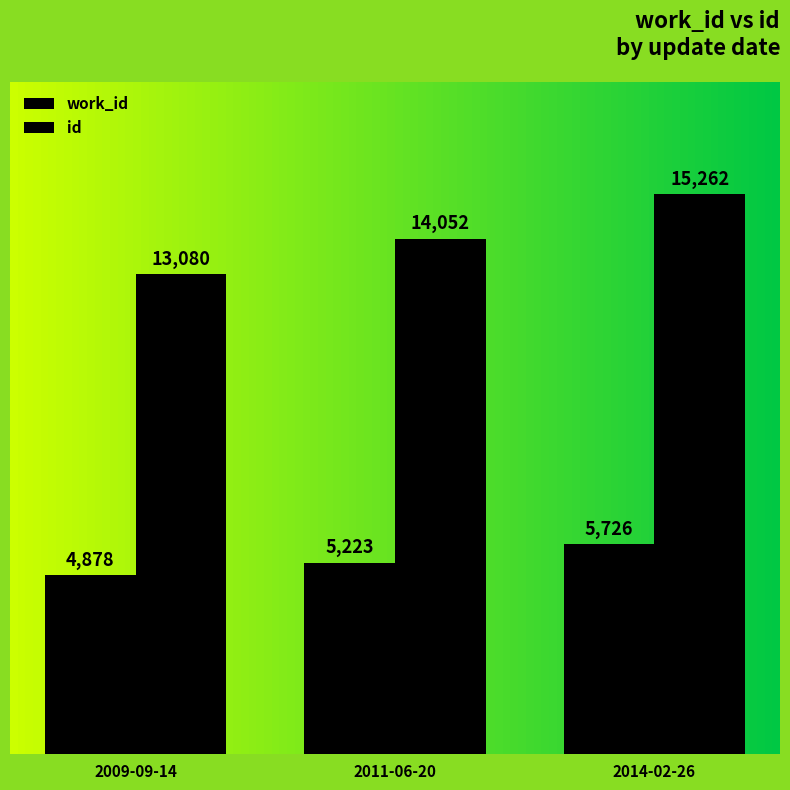

How many id values are between 13080 and 15262?

3